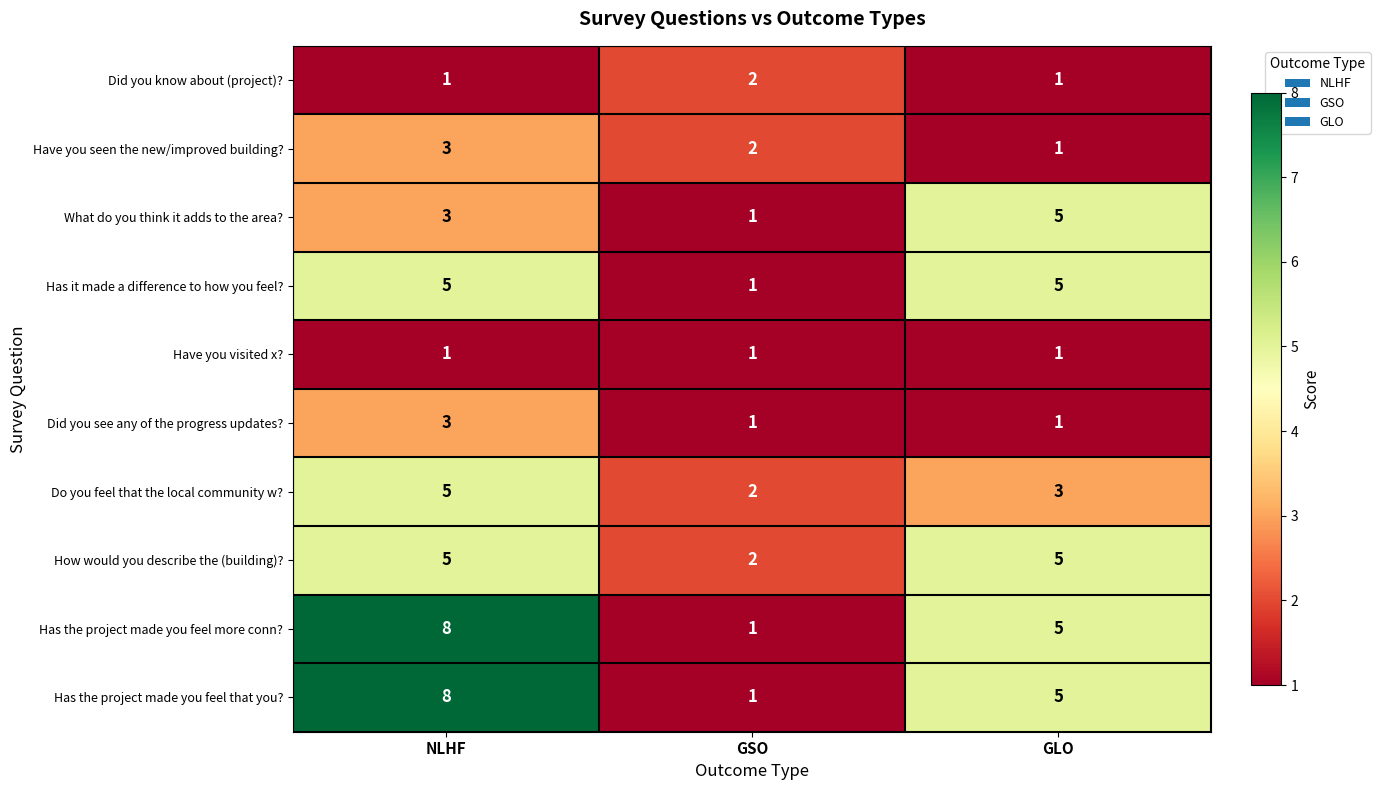

What is the greatest value displayed?

8